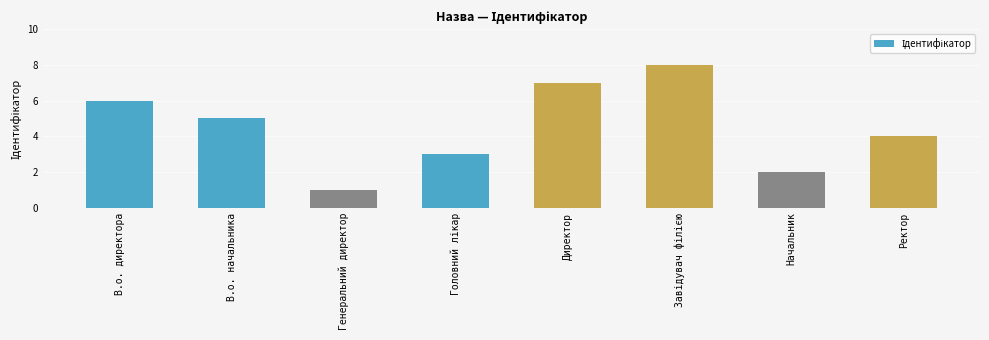

What is the label of the 1st bar from the left?

В.о. директора